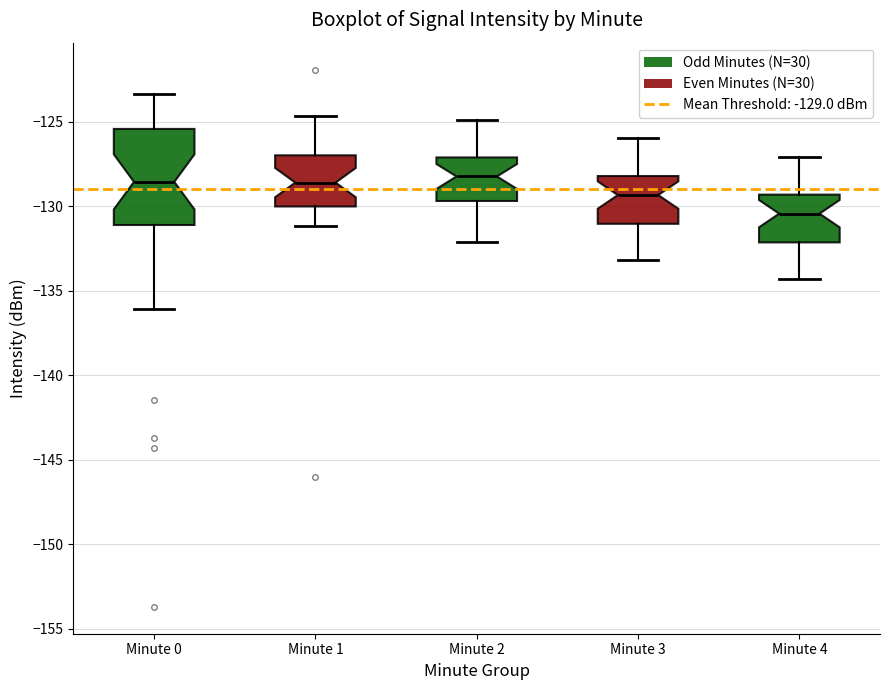

Comparing the boxes themselves (not the whiskers), which one is the tallest?

Minute 0